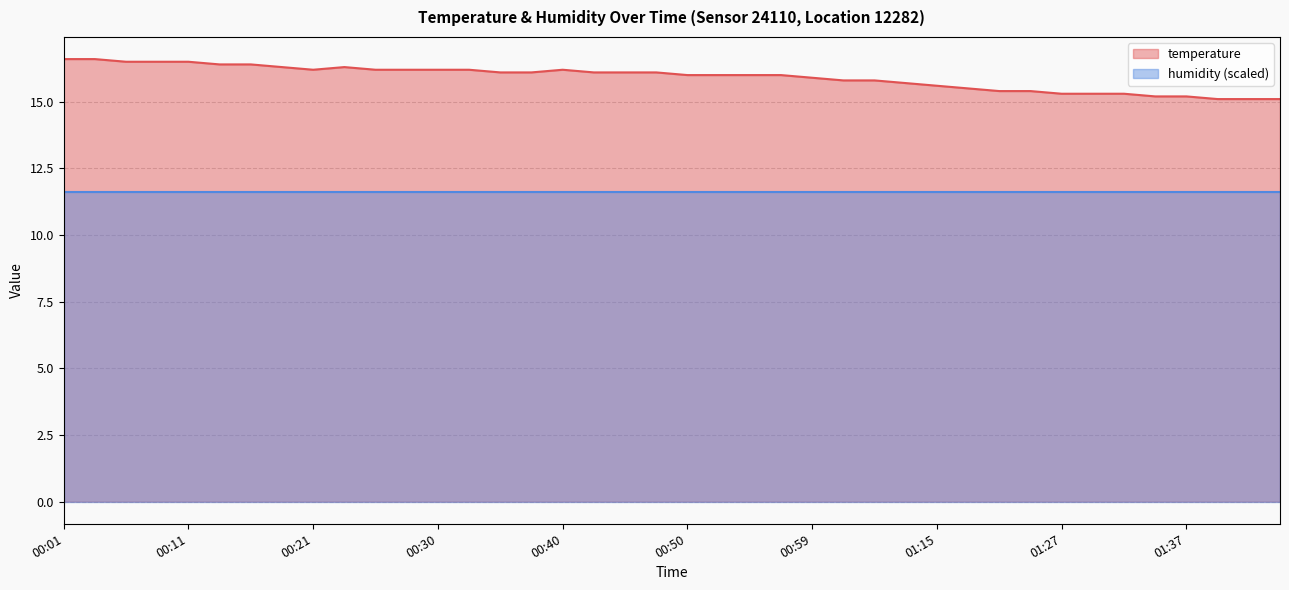

Does the chart have visible grid lines?

Yes